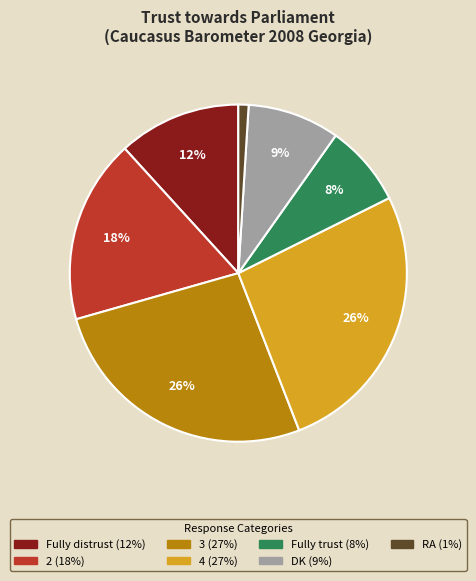

Do RA and 2 together represent more than half of the pie?

No